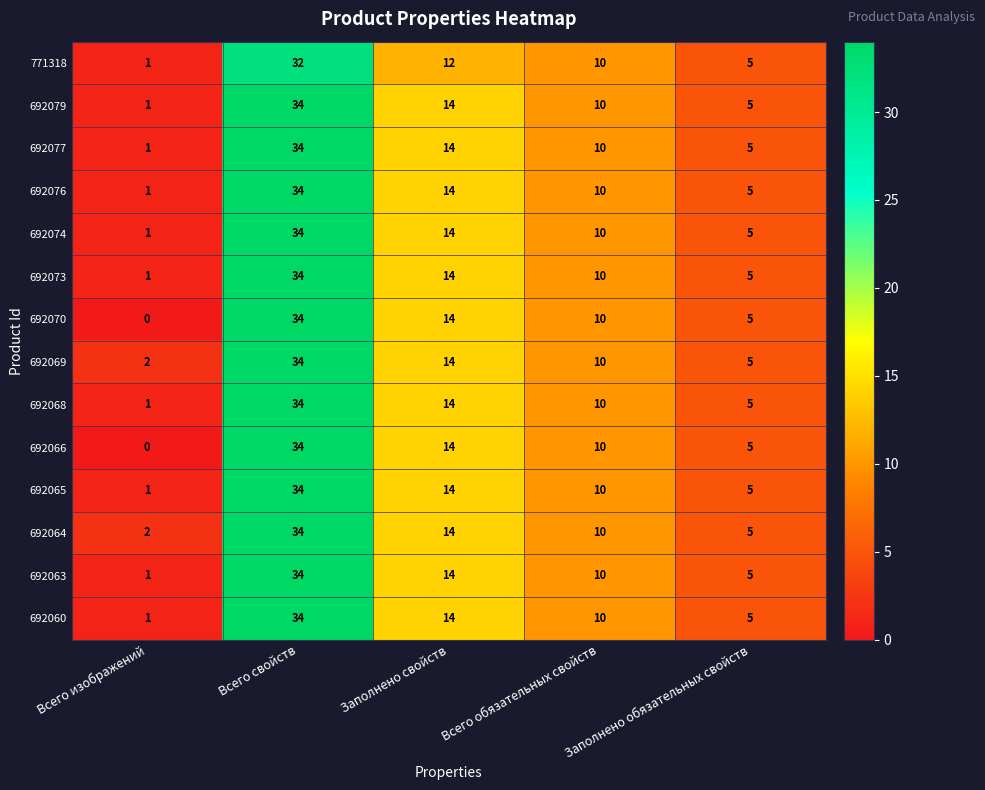

Rank the categories by 692076 value from lowest to highest.

Всего изображений, Заполнено обязательных свойств, Всего обязательных свойств, Заполнено свойств, Всего свойств